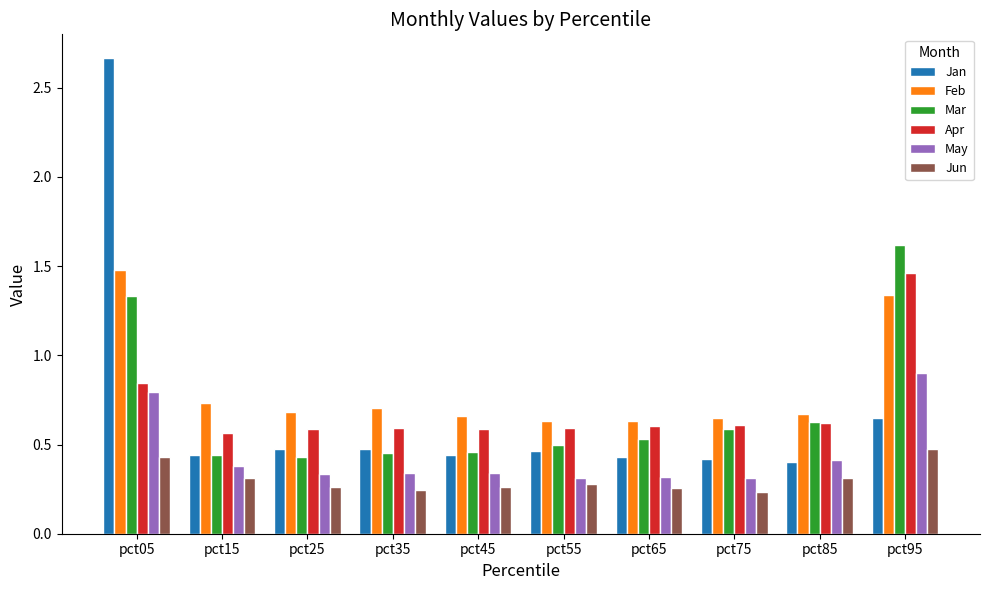

How many Mar values are between 0 and 1?

8